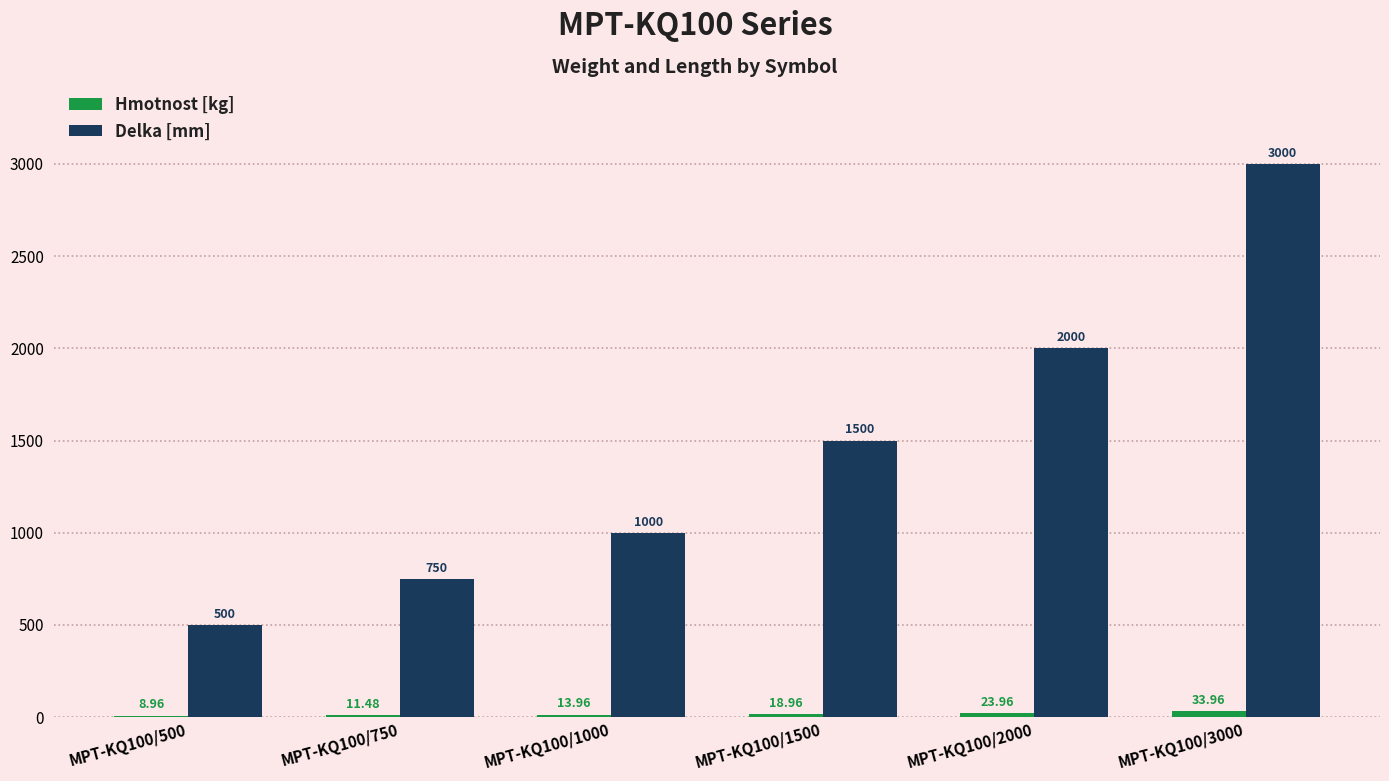

Where is Delka [mm] nearest to the value 1750?

MPT-KQ100/1500